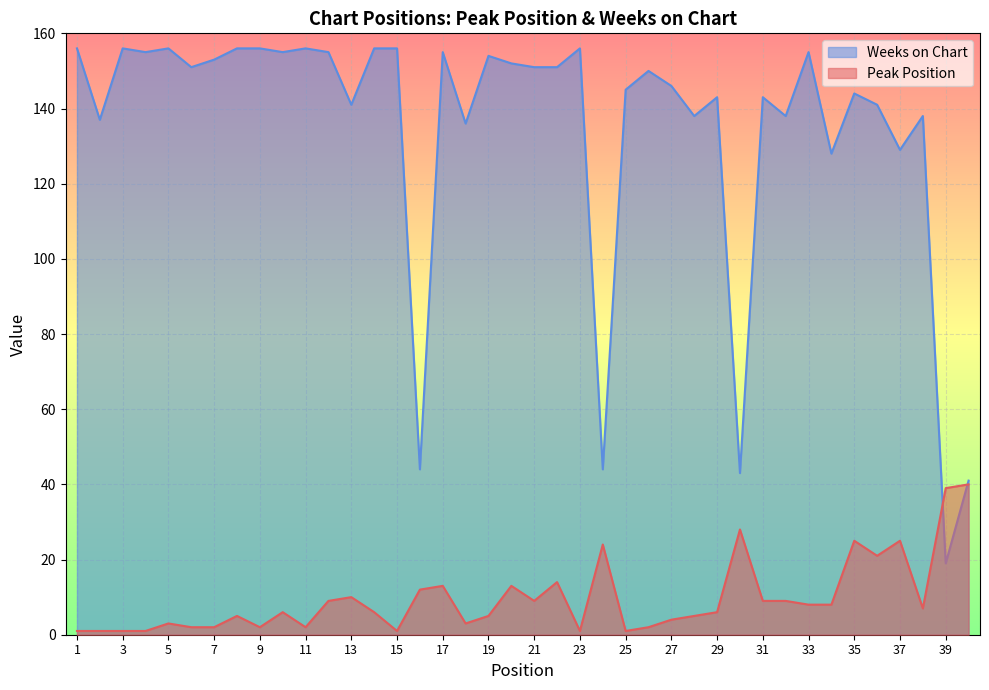

True or false: Peak Position has a value of 0 at 1.

False